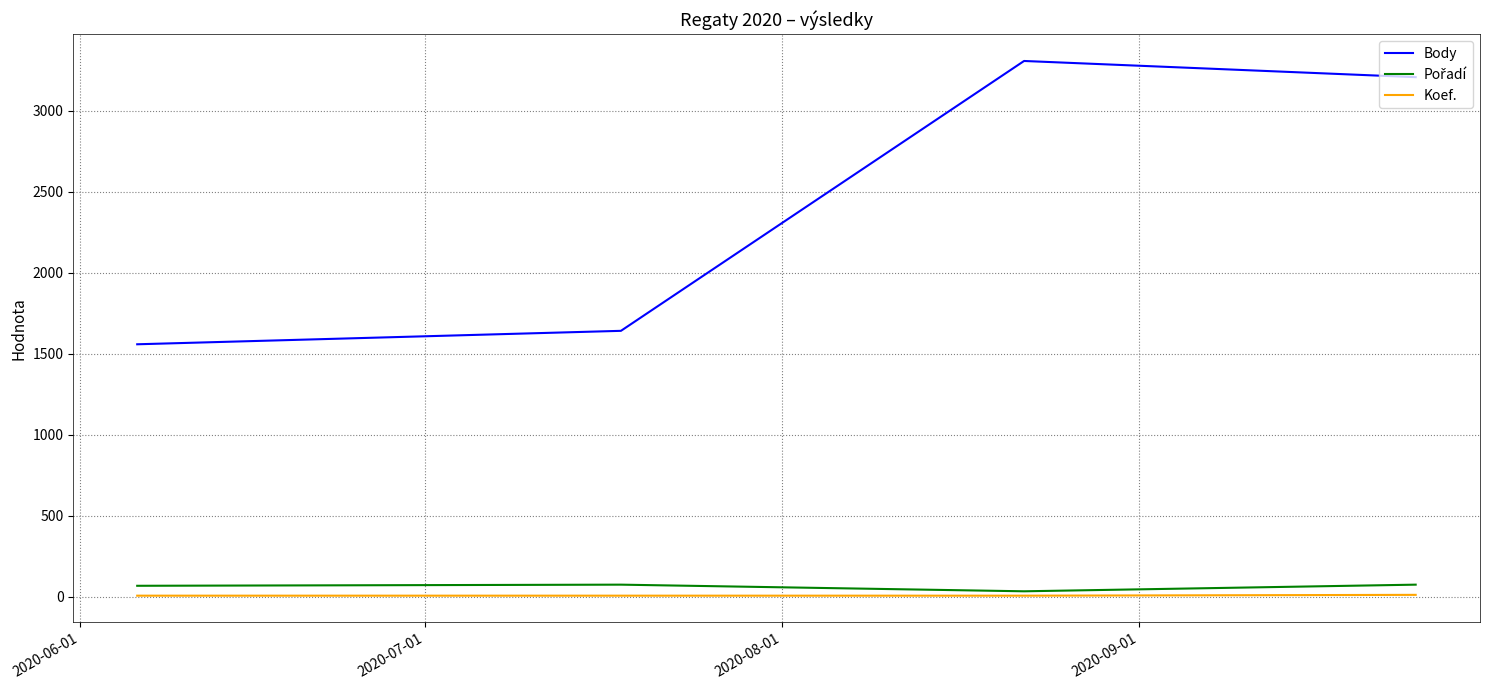

True or false: Body and Koef. intersect in this chart.

False